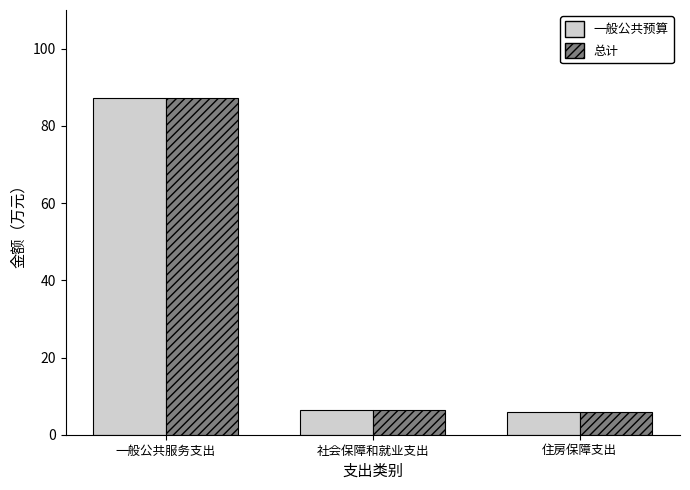

What is the difference between the second highest and minimum values in the 一般公共预算 series?

0.6